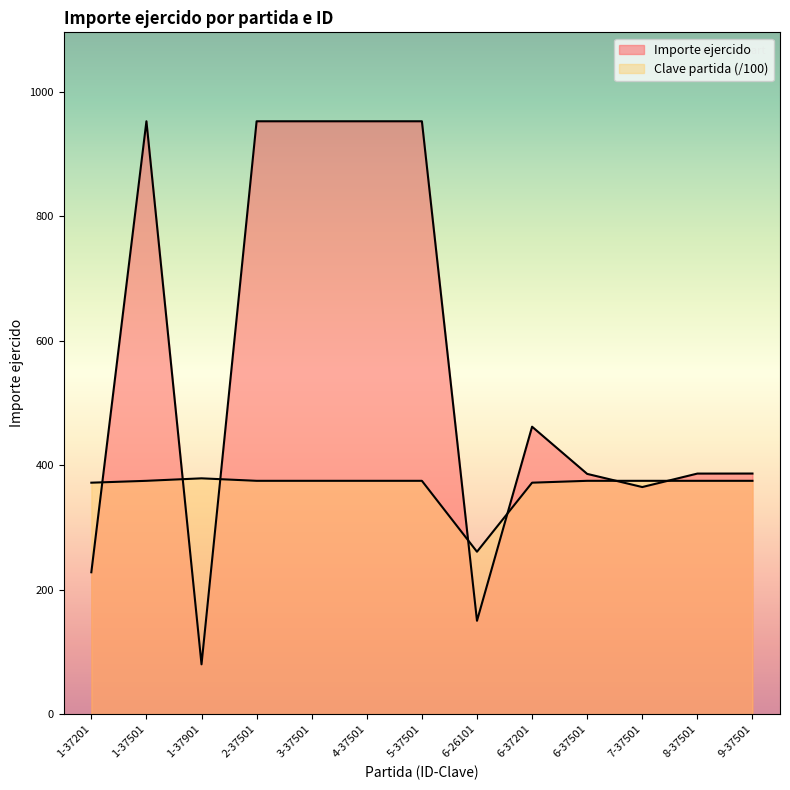

True or false: Clave partida has more than 1 points higher than both neighbors.

False